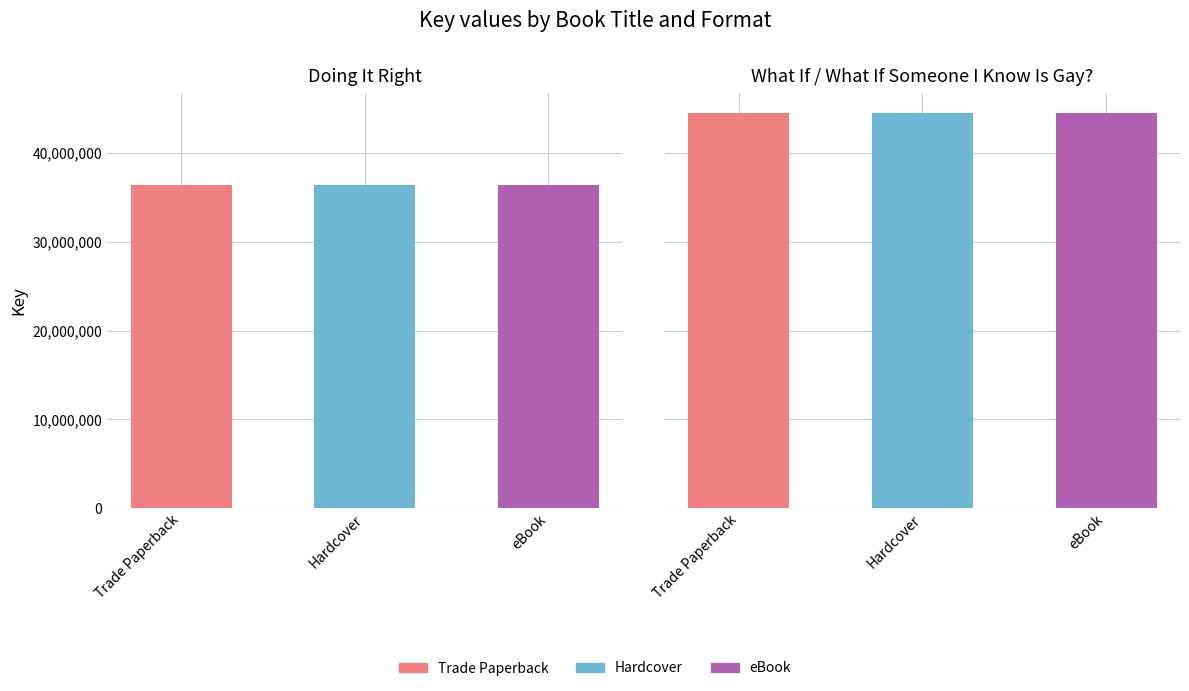

True or false: Doing It Right has a value of 49950632 at Trade Paperback.

False